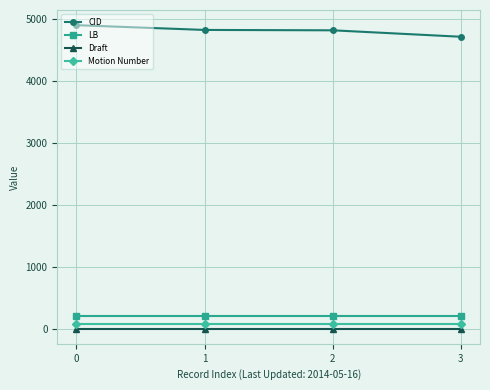

Is it true that CID equals 4716 at 3?

True